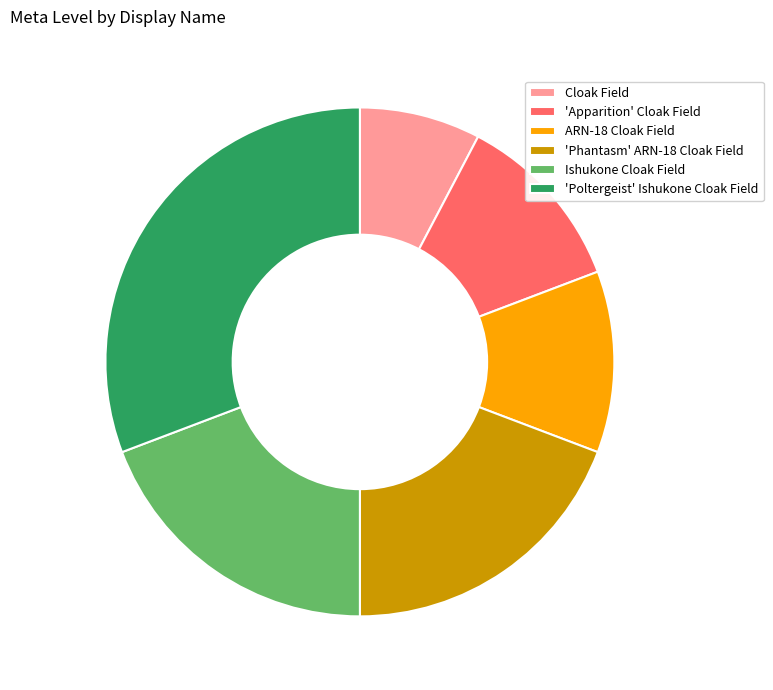

Approximately how many times larger is the value at 'Phantasm' ARN-18 Cloak Field compared to 'Poltergeist' Ishukone Cloak Field?

0.6